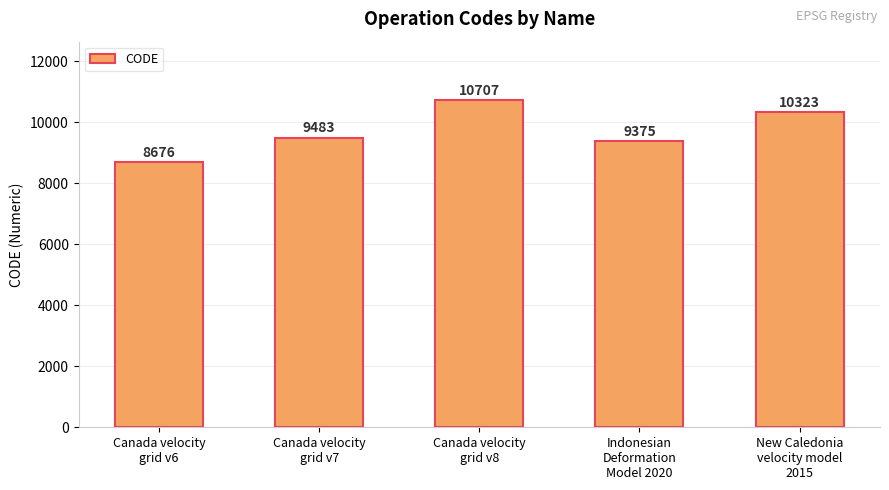

True or false: the data shows 8676 at Canada velocity
grid v6.

True